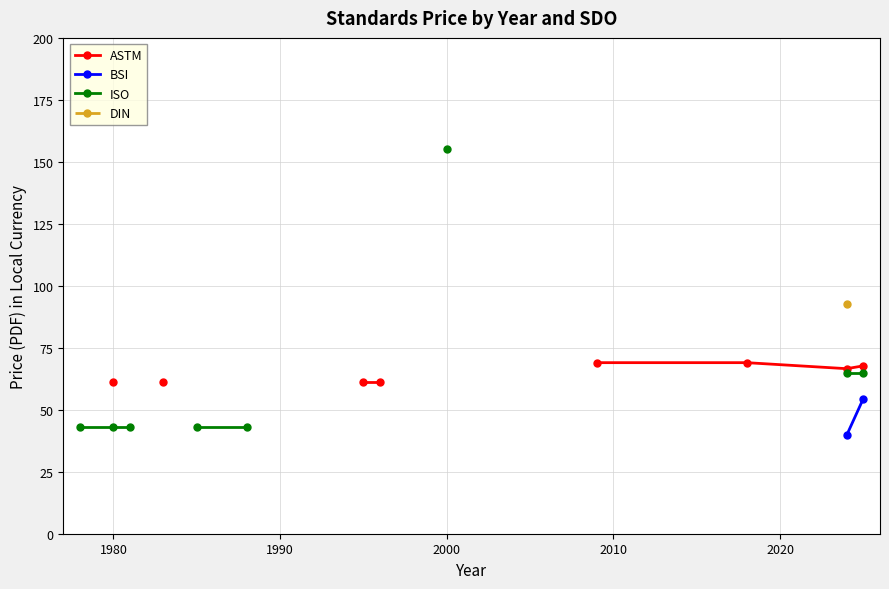

The value of ISO at 1970 is 62.9. True or false?

False